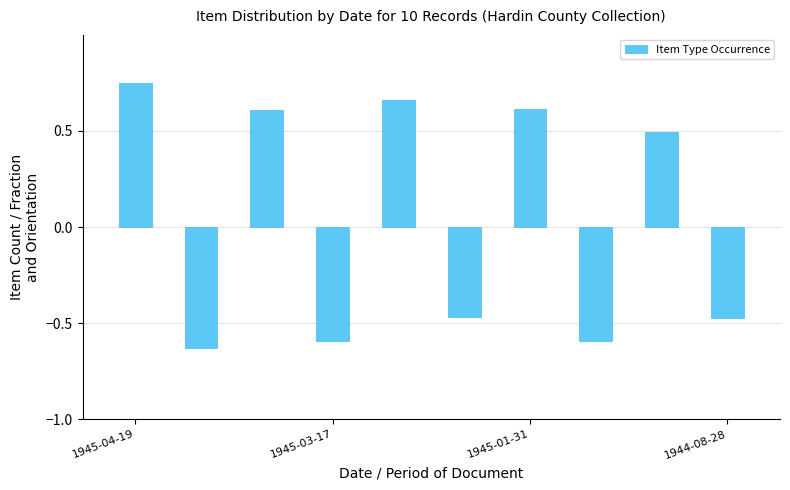

How many distinct data groups are displayed?

1